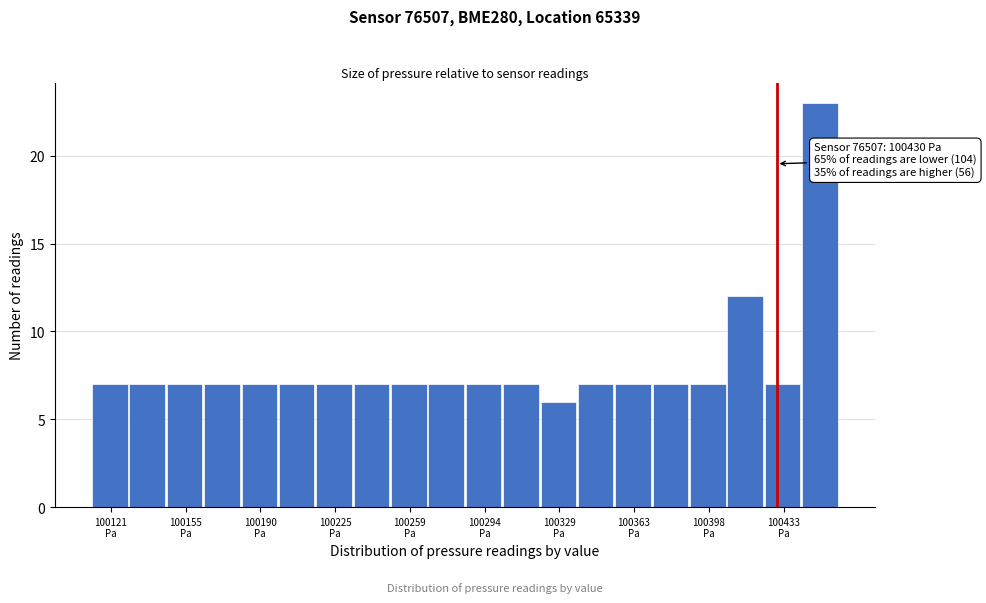

Read against the x-axis, roughly where is the centre of the tallest bar?

100450